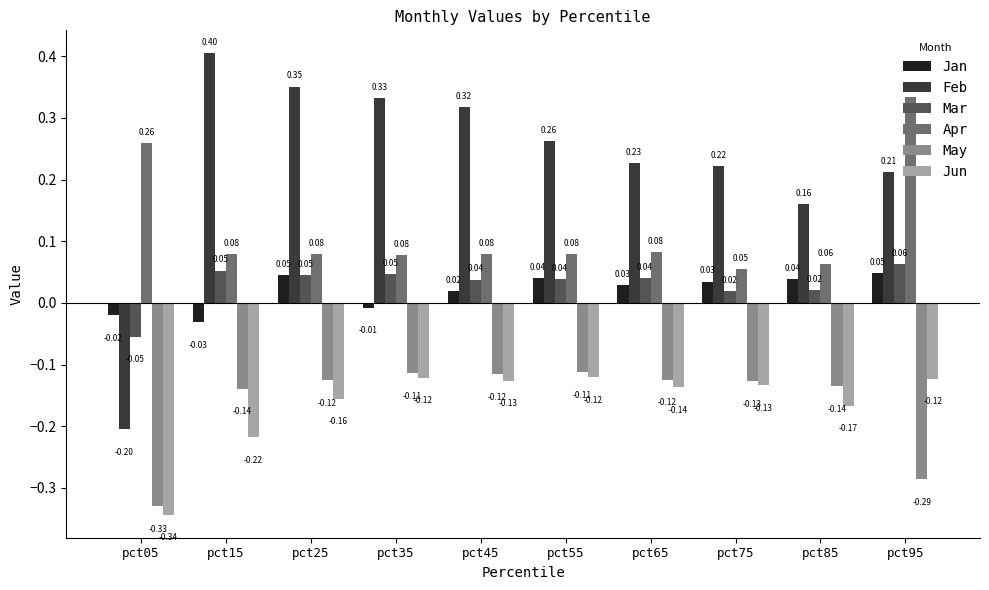

What is the greatest value displayed?

0.4